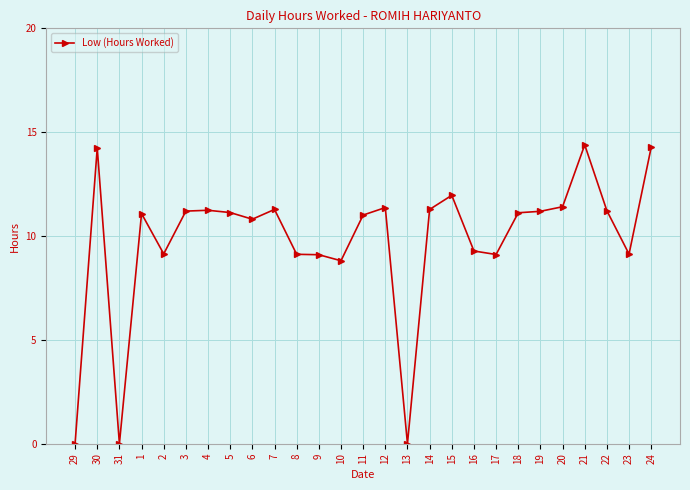

What is the average value?

9.8